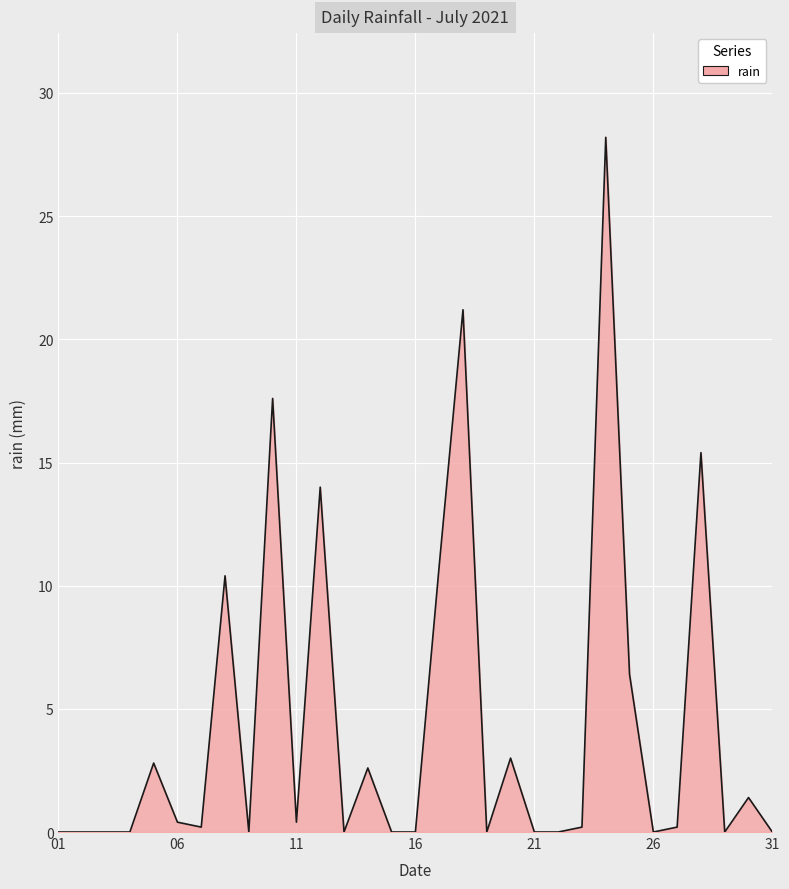

What is the difference between the second highest and second lowest values?

21.2